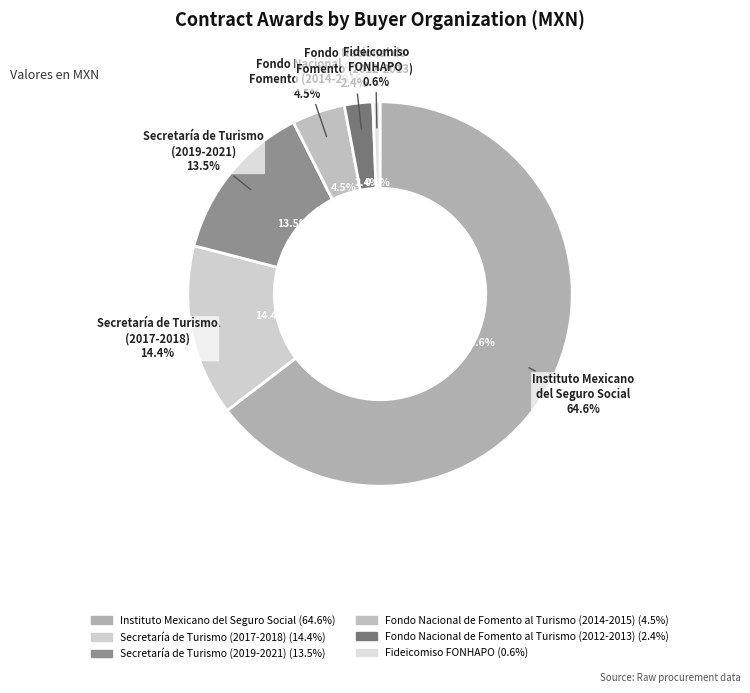

Which slice is the smallest?

Fideicomiso FONHAPO